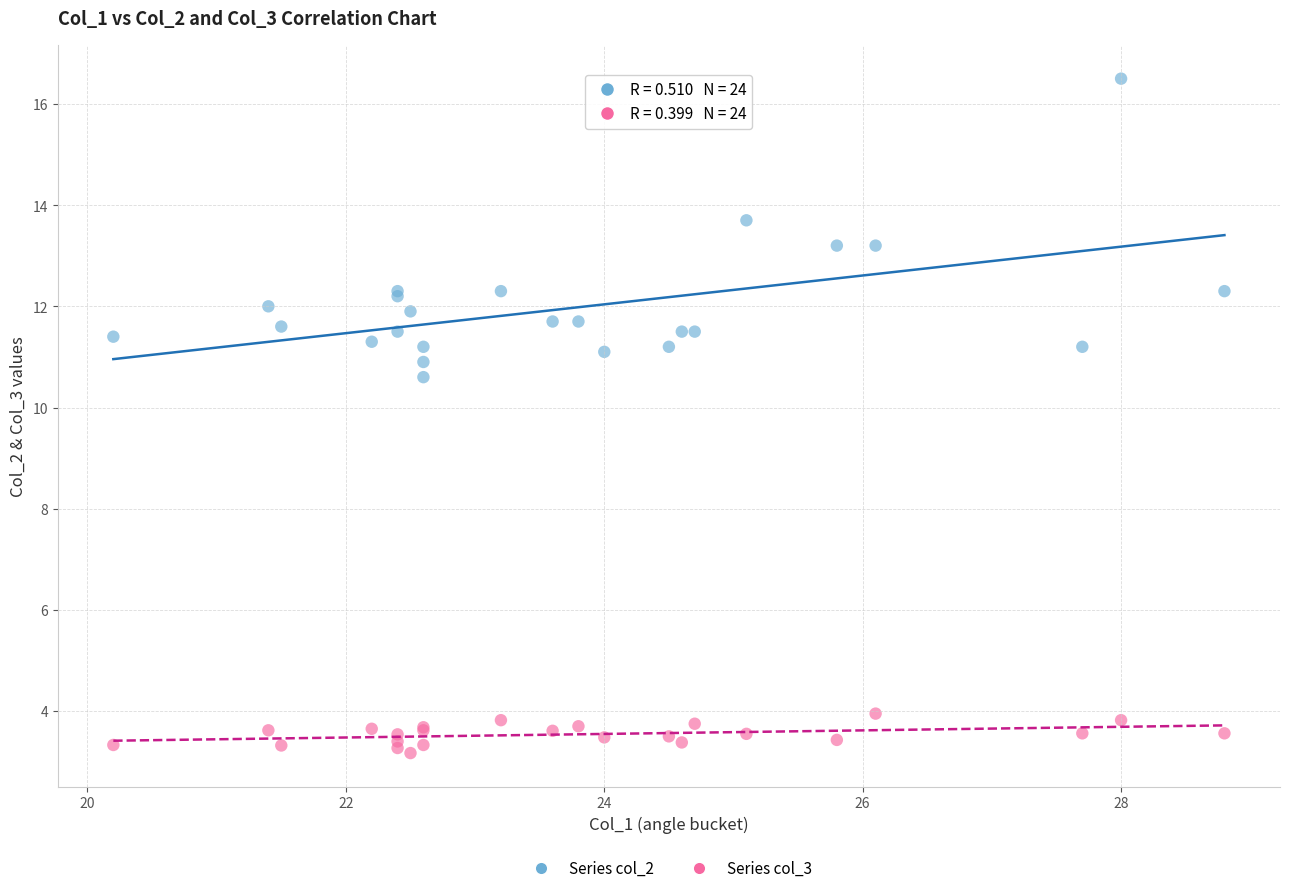

Which series reaches the maximum Y coordinate?

Series col_2